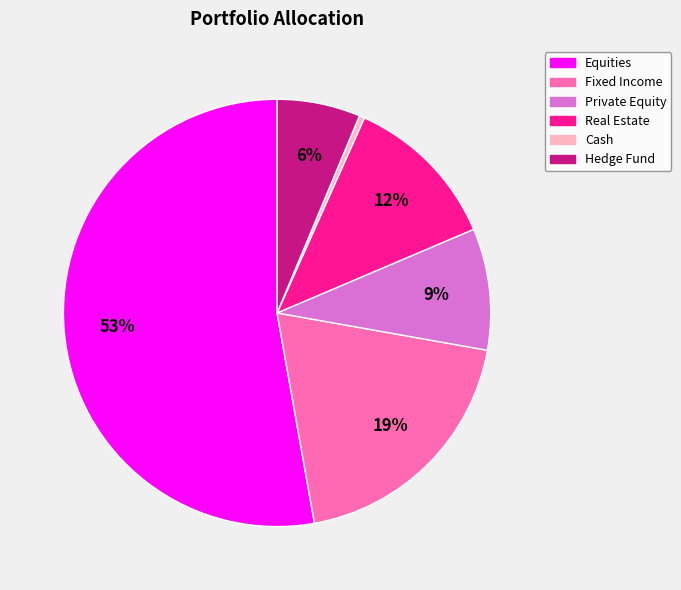

Is there any slice that represents more than half of the pie?

Yes